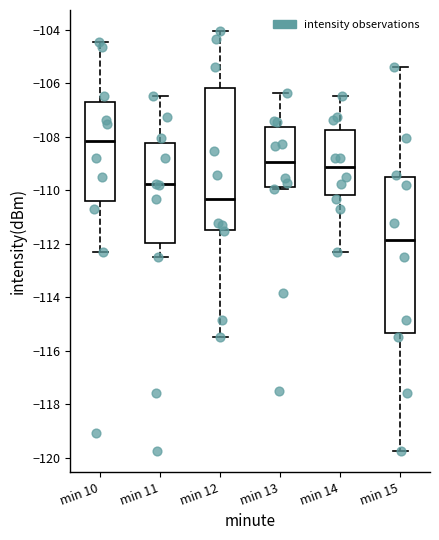

Reading left to right, read every box against the y-axis: the position of its median line, the range the box covers, and the ends of its whiskers. The values are not printed on the chart, so give them approximately, as read against the axis.

min 10: median -108.2, box -110.4 to -106.6, whiskers -112.2 to -104.4
min 11: median -109.8, box -112.0 to -108.2, whiskers -112.4 to -106.4
min 12: median -110.4, box -111.4 to -106.2, whiskers -115.4 to -104.0
min 13: median -109.0, box -109.8 to -107.6, whiskers -110.0 to -106.4
min 14: median -109.2, box -110.2 to -107.8, whiskers -112.2 to -106.4
min 15: median -111.8, box -115.4 to -109.6, whiskers -119.8 to -105.4